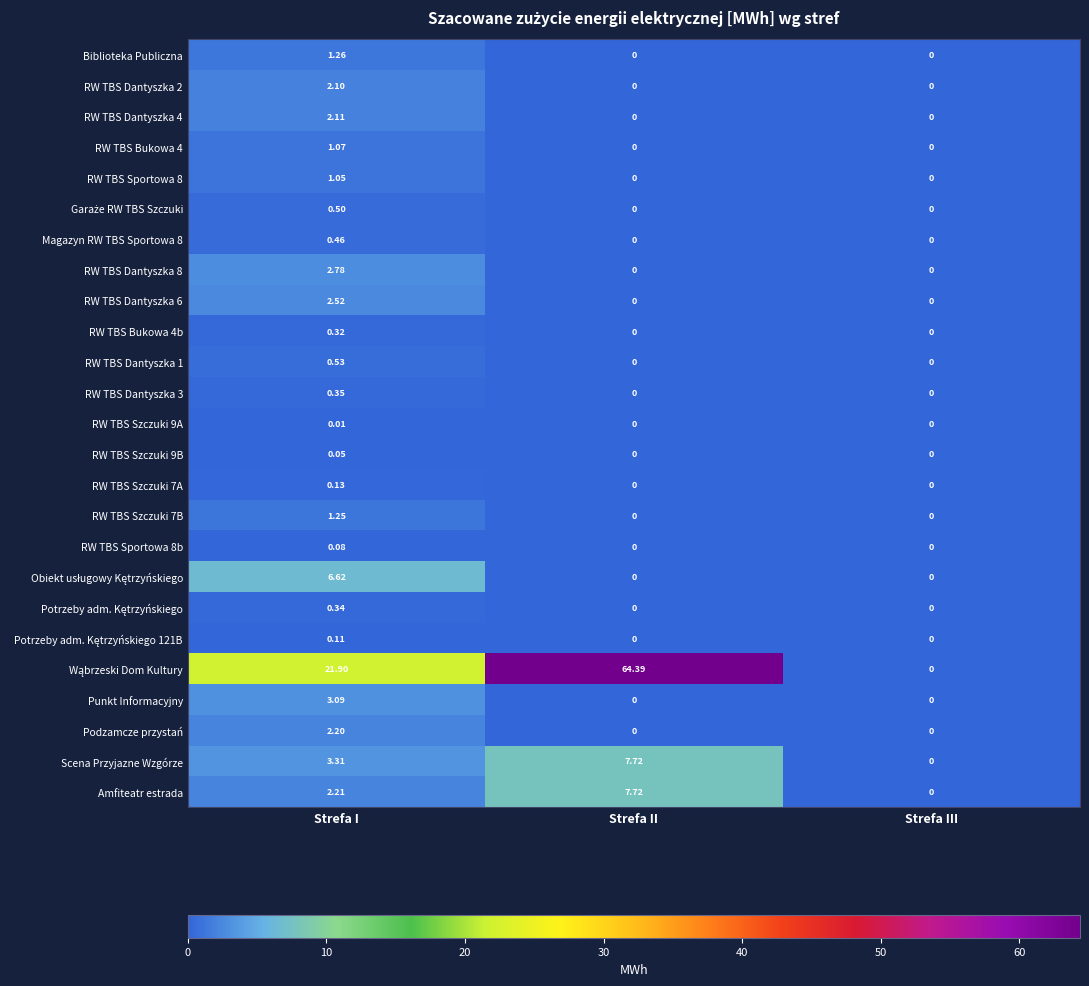

Which label corresponds to the largest value in the chart?

Strefa II